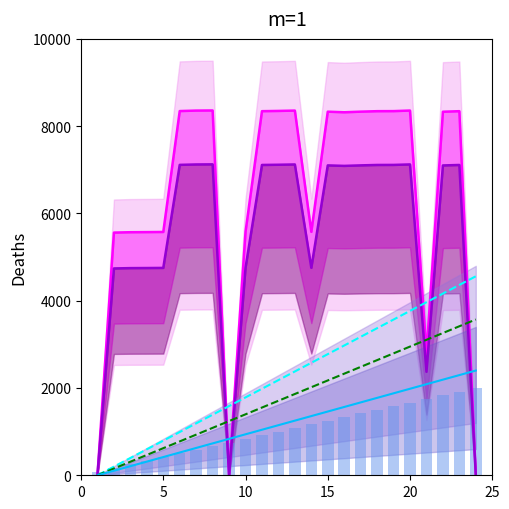

Reading left to right, extract all data points from this chart.

line_magenta: 13.8	5561.2	5569.9	5572.4	5575.5	8346.1	8357.2	8360.0	0.0	5578.0	8343.5	8349.4	8357.2	5577.9	8332.2	8318.6	8332.5	8343.6	8344.9	8357.8	2782.0	8330.7	8343.5	0.1
line_violet: 11.8	4739.7	4747.1	4749.2	4751.8	7113.2	7122.6	7125.0	0.0	4754.0	7111.0	7115.9	7122.6	4753.9	7101.3	7089.7	7101.6	7111.1	7112.1	7123.2	2371.0	7100.1	7110.9	0.1
line_cyan: 0.0	198.3	396.5	594.8	793.0	991.3	1189.6	1387.8	1586.1	1784.3	1982.6	2180.9	2379.1	2577.4	2775.7	2973.9	3172.2	3370.4	3568.7	3767.0	3965.2	4163.5	4361.7	4560.0
line_green: 0.0	155.2	310.4	465.7	620.9	776.1	931.3	1086.5	1241.7	1397.0	1552.2	1707.4	1862.6	2017.8	2173.0	2328.3	2483.5	2638.7	2793.9	2949.1	3104.3	3259.6	3414.8	3570.0
line_blue: 0.0	104.3	208.7	313.0	417.4	521.7	626.1	730.4	834.8	939.1	1043.5	1147.8	1252.2	1356.5	1460.9	1565.2	1669.6	1773.9	1878.3	1982.6	2087.0	2191.3	2295.7	2400.0
STT_bars: 83.3	166.7	250.0	333.3	416.7	500.0	583.3	666.7	750.0	833.3	916.7	1000.0	1083.3	1166.7	1250.0	1333.3	1416.7	1500.0	1583.3	1666.7	1750.0	1833.3	1916.7	2000.0